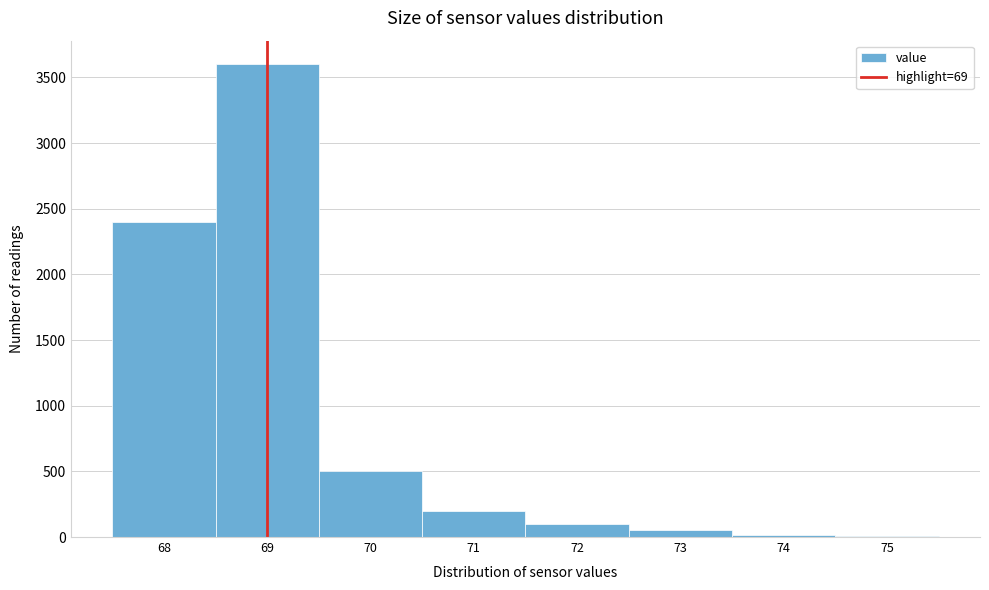

Which range on the x-axis has the tallest bar?

68.5 to 69.5